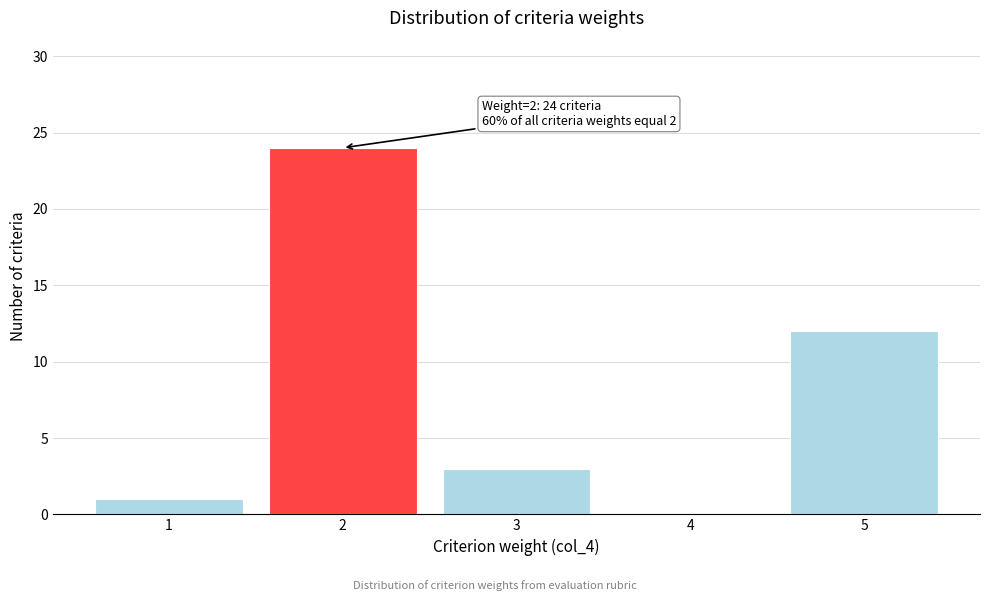

Reading left to right, list all the values displayed in this chart.

1=1	2=24	3=3	4=0	5=12